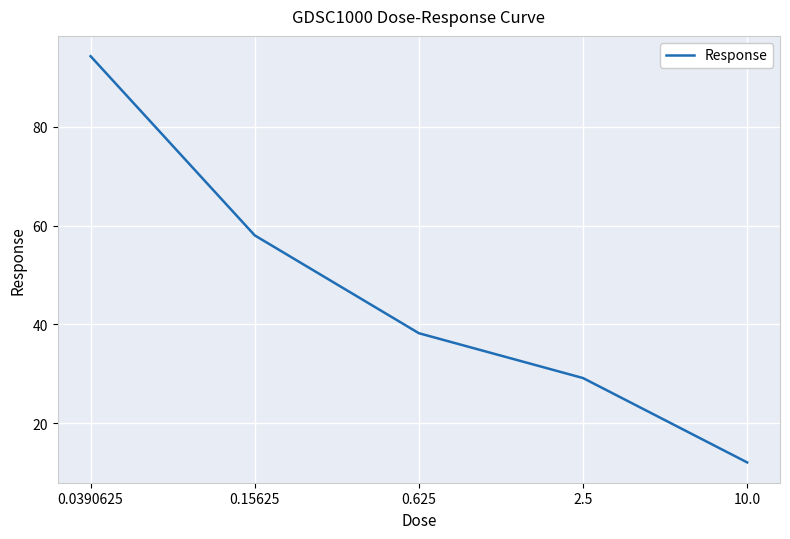

True or false: there are more than 0 points higher than both neighbors.

False